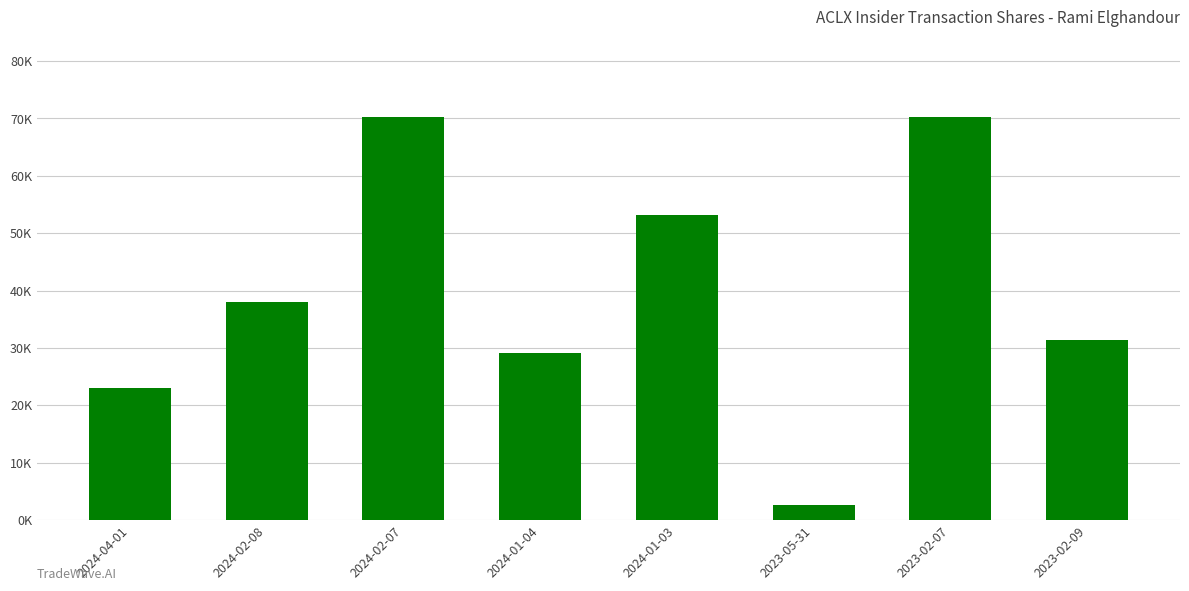

Between 2024-02-08 and 2023-02-07, which is larger?

2023-02-07